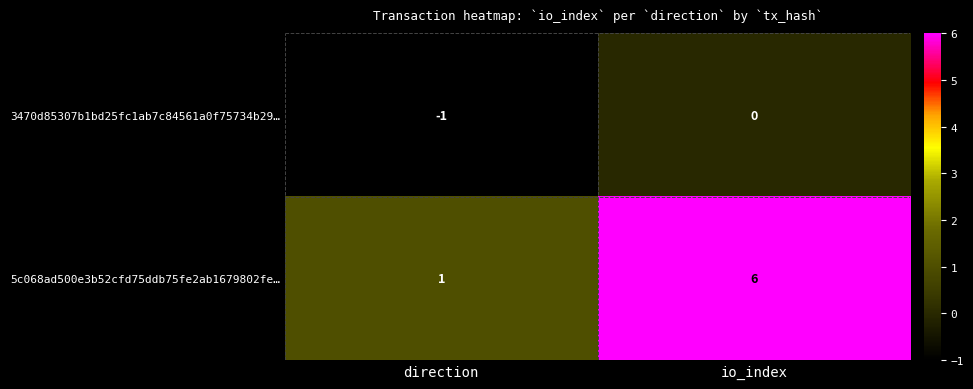

At which label is 3470d85307b1bd25fc1ab7c84561a0f75734b29… closest to 0?

io_index